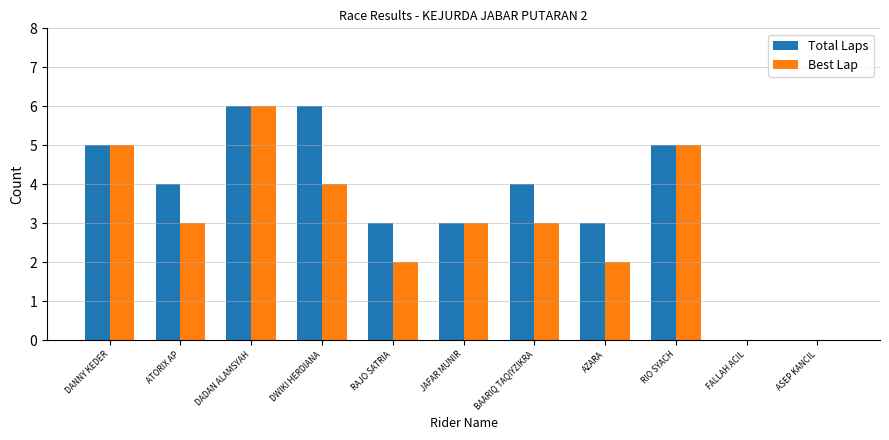

What is the total value across all series at ATORIX AP?

7